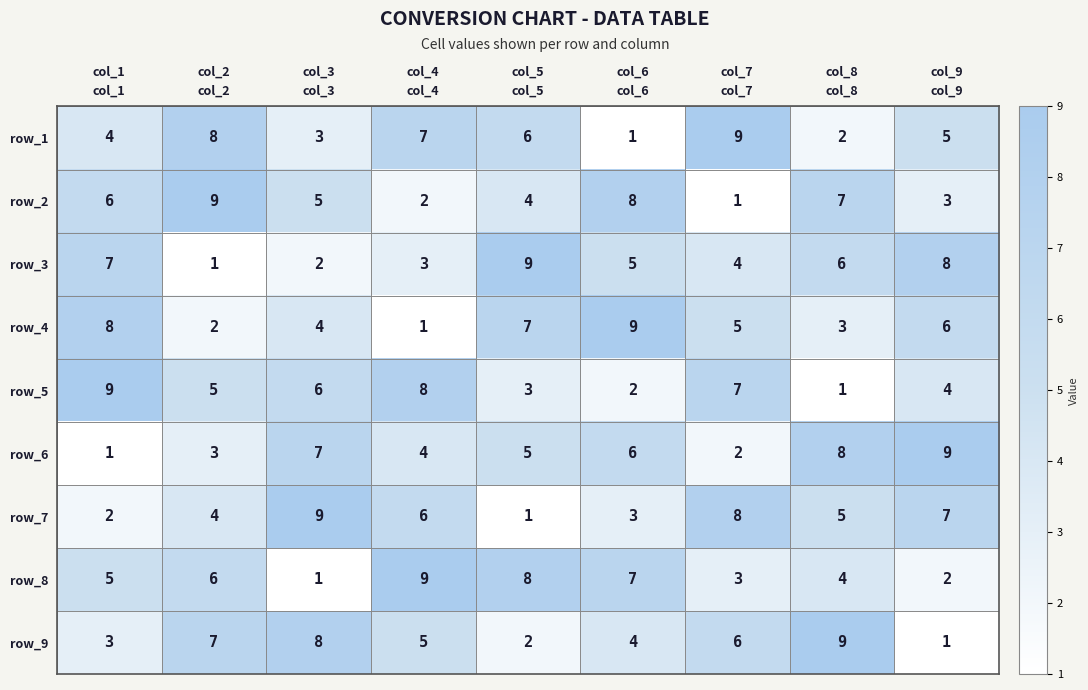

Is the value of row_7 at col_4 greater than the value of row_8 at col_5?

No